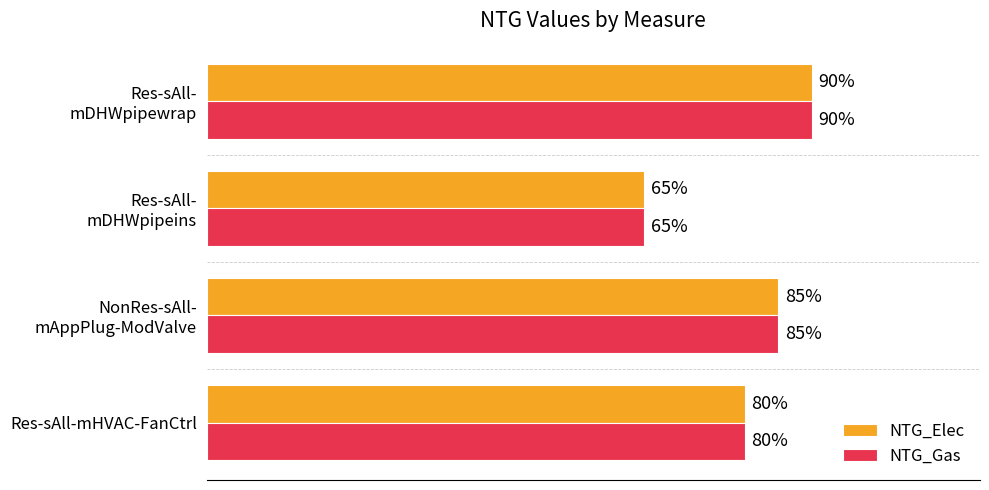

What are all the series names shown in the legend?

NTG_Elec, NTG_Gas